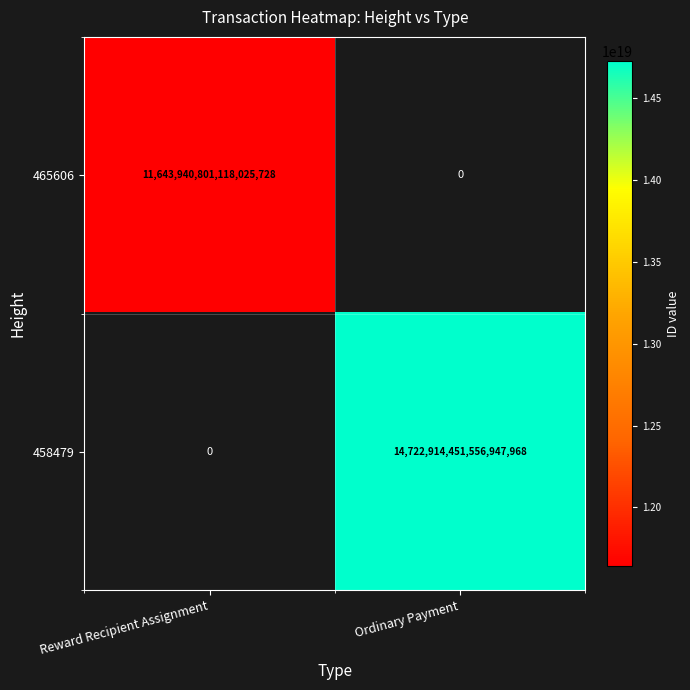

What is the smallest value displayed?

11643940801118025728.0